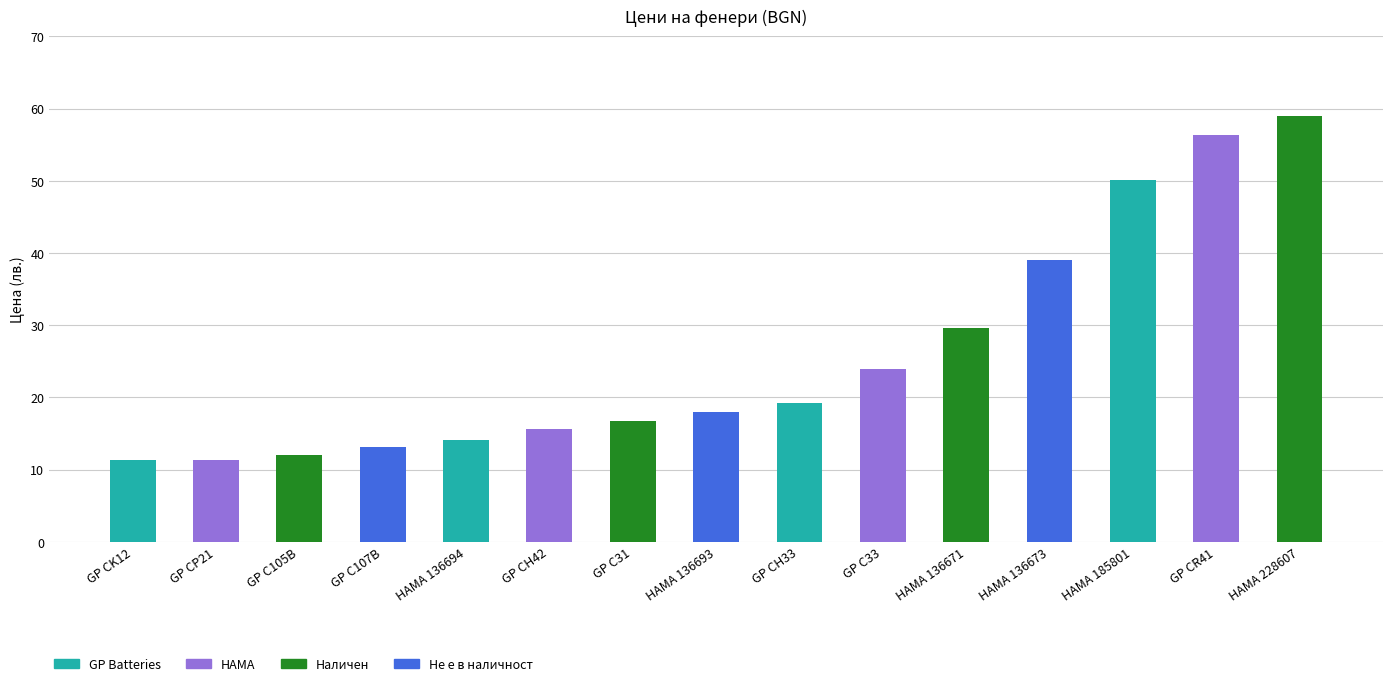

What is the change in value from GP C105B to GP C107B?

+1.2